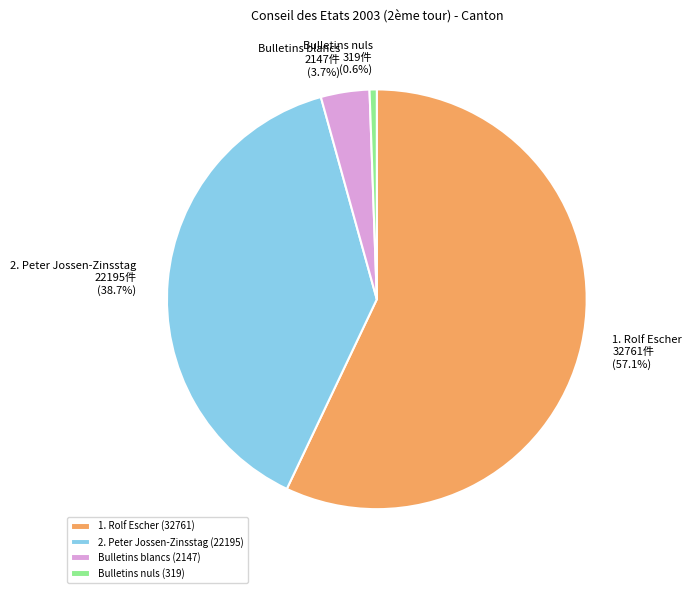

Do 2. Peter Jossen-Zinsstag and Bulletins blancs together represent more than half of the pie?

No